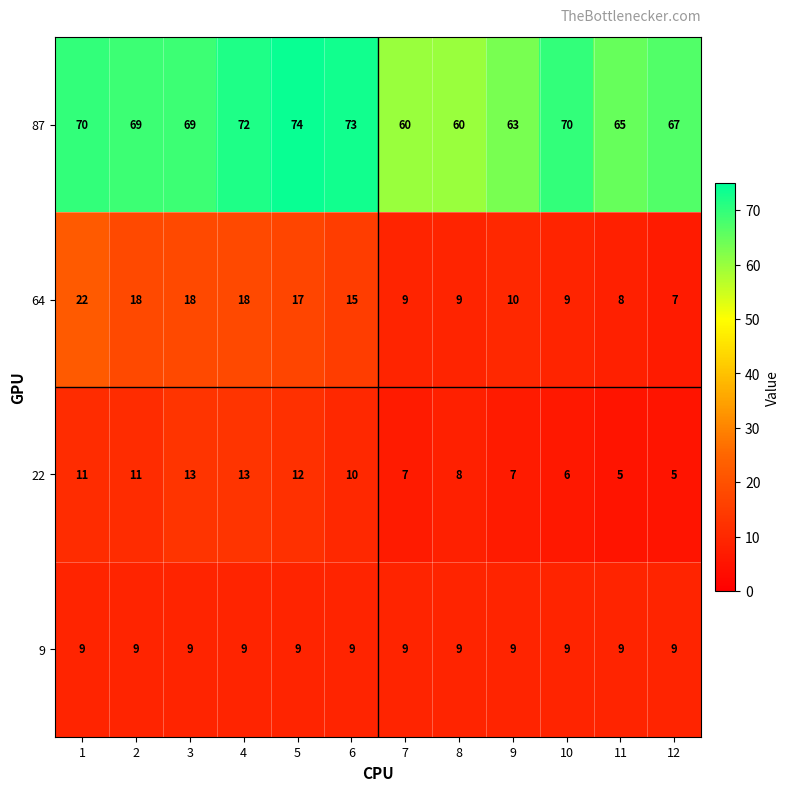

What is the greatest value displayed?

74